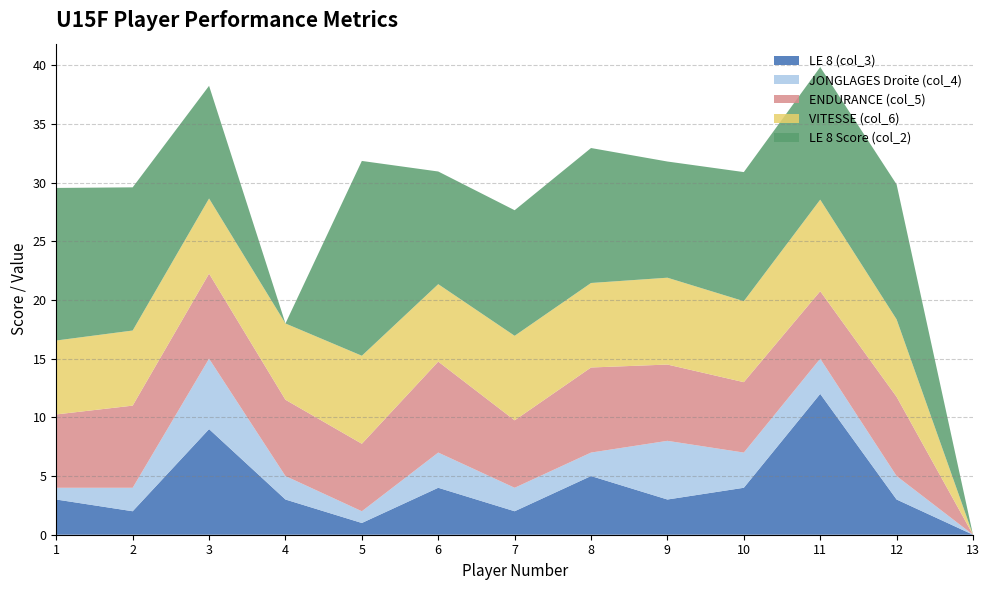

Does the chart display data point markers on the line(s)?

No